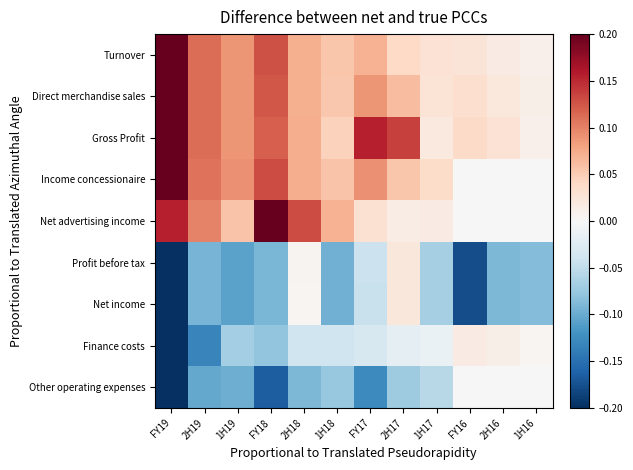

Rank the series at FY18 from highest to lowest value.

Net advertising income, Income concessionaire, Turnover, Direct merchandise sales, Gross Profit, Finance costs, Profit before tax, Net income, Other operating expenses